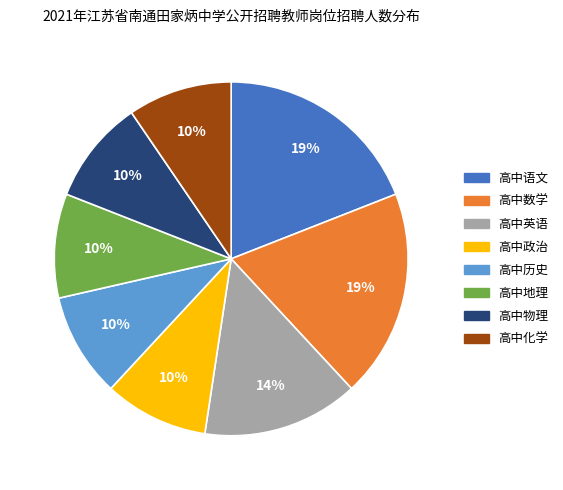

Is the sum of 高中化学 and 高中英语 greater than half?

No